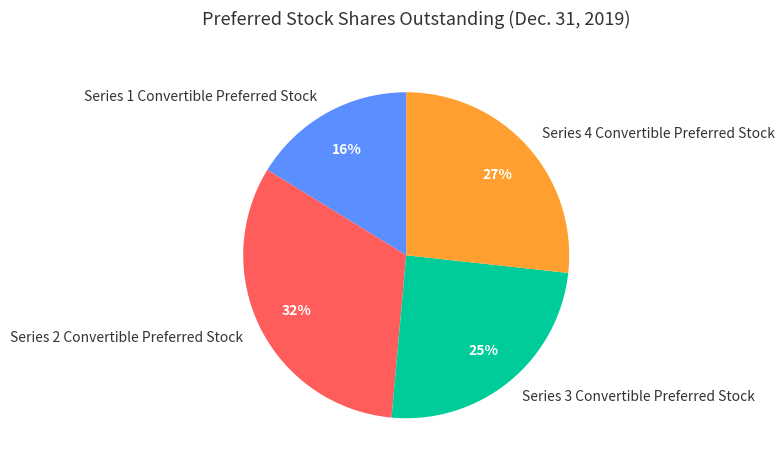

True or false: Series 1 Convertible Preferred Stock accounts for 16% of the total.

True